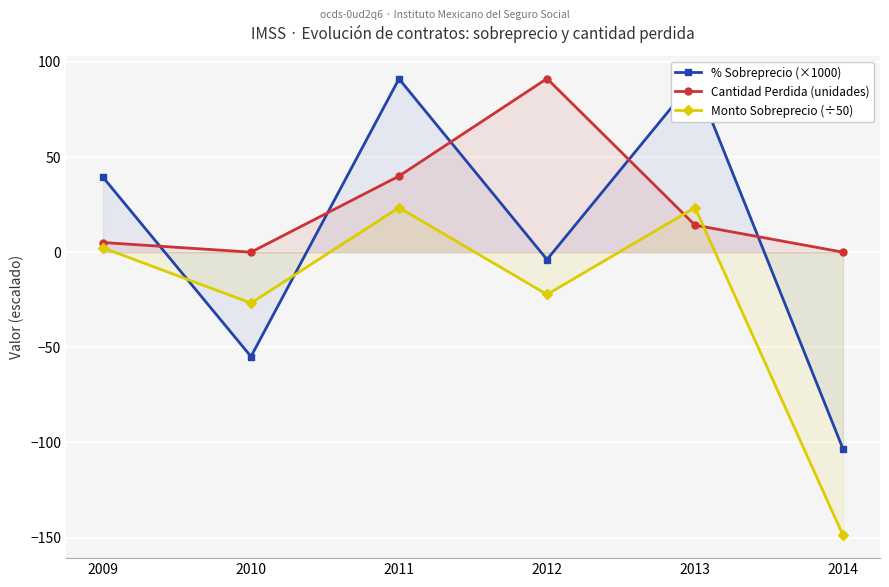

Is it true that % Sobreprecio (×1000) equals -24.5 at 2010?

False